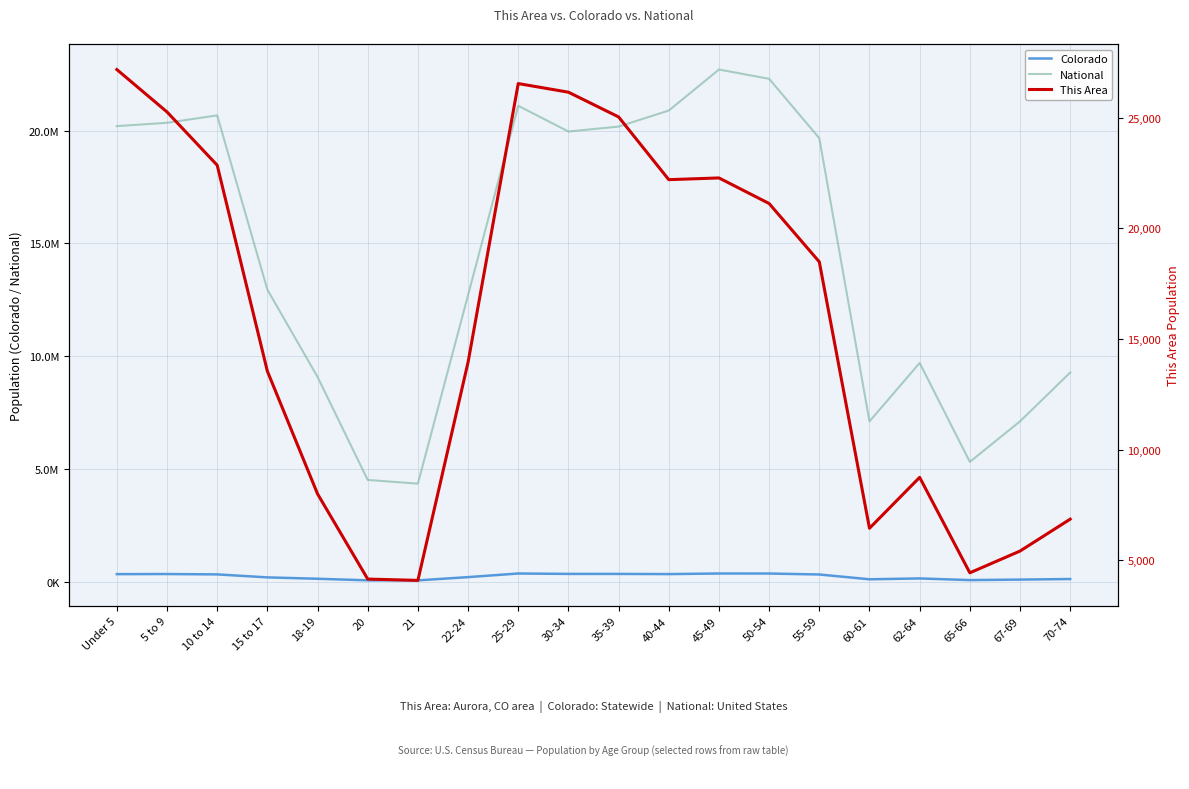

Rank the series by their maximum value, from lowest to highest.

This Area, Colorado, National